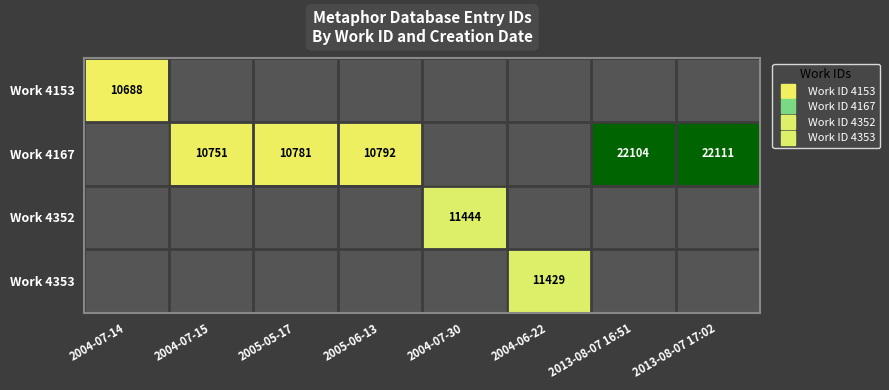

How many positive values does the Work 4153 series have?

1